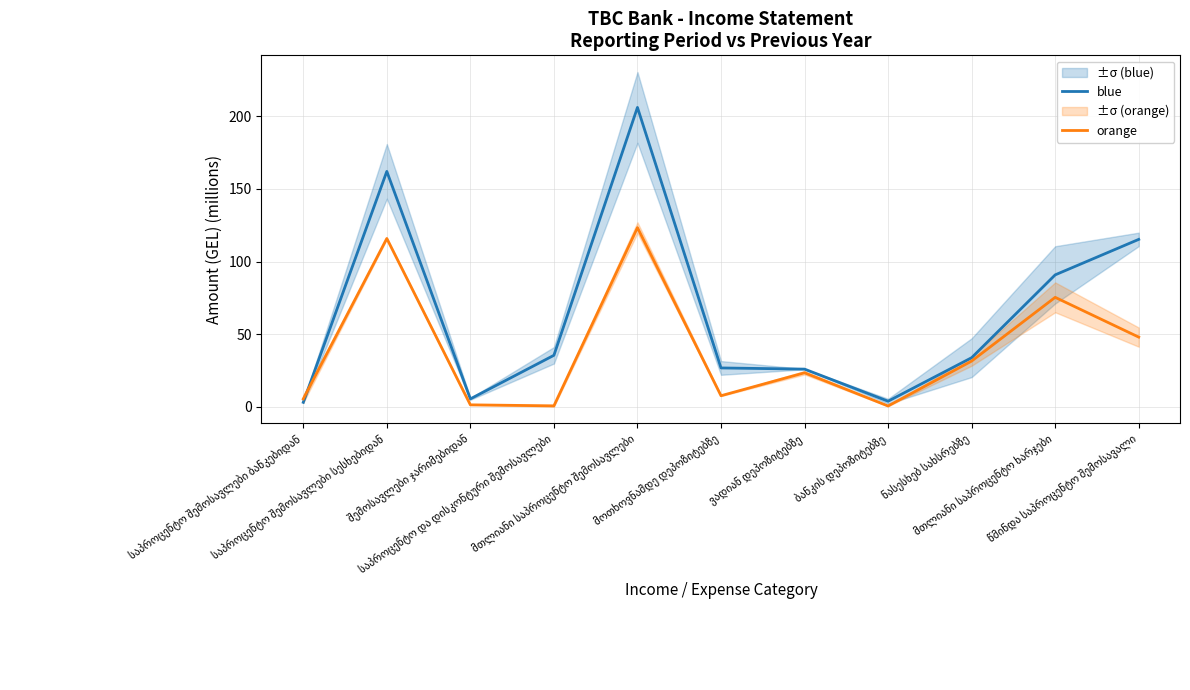

Reading right to left, what are all the values shown in this chart?

blue: 115.3	90.8	33.8	3.9	25.9	26.8	206.1	35.5	5.5	162.1	3.1
orange: 48.0	75.4	31.5	0.6	23.4	7.6	123.3	0.7	1.4	115.9	5.4